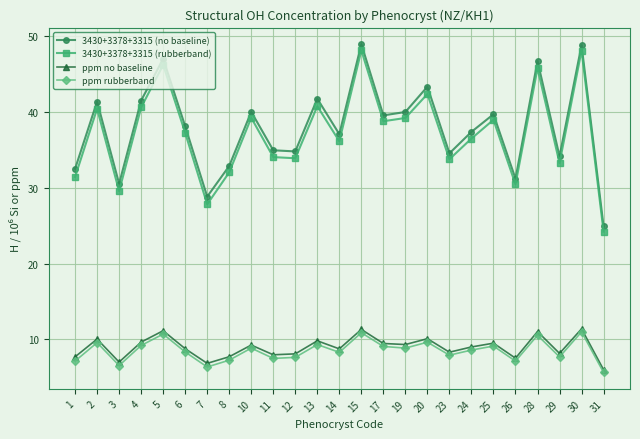

What is the sum of all ppm rubberband values?

213.0